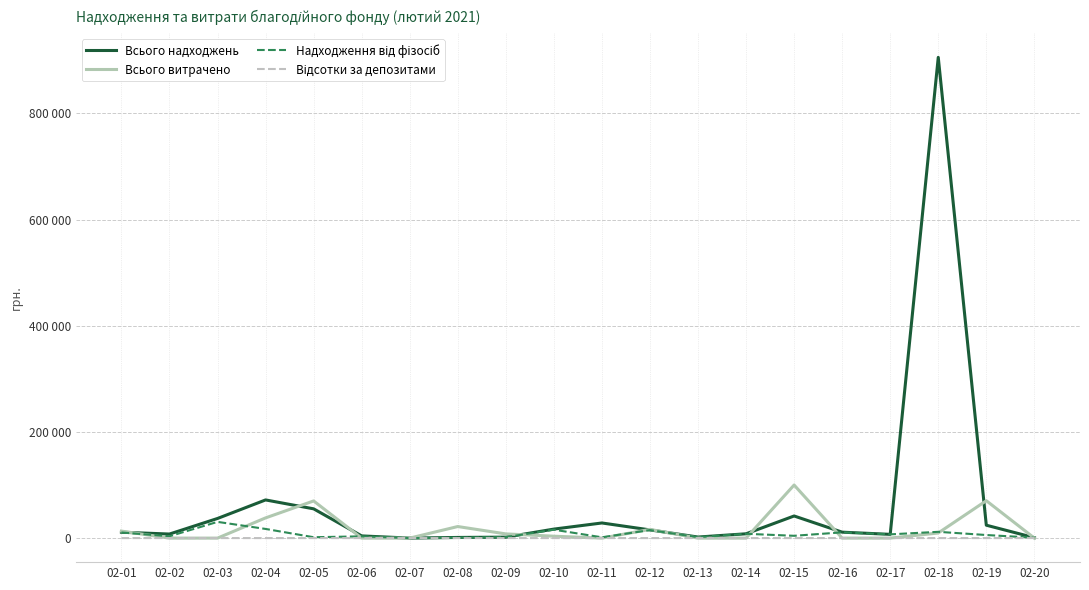

At which label does Всього витрачено first exceed 3568?

02-01